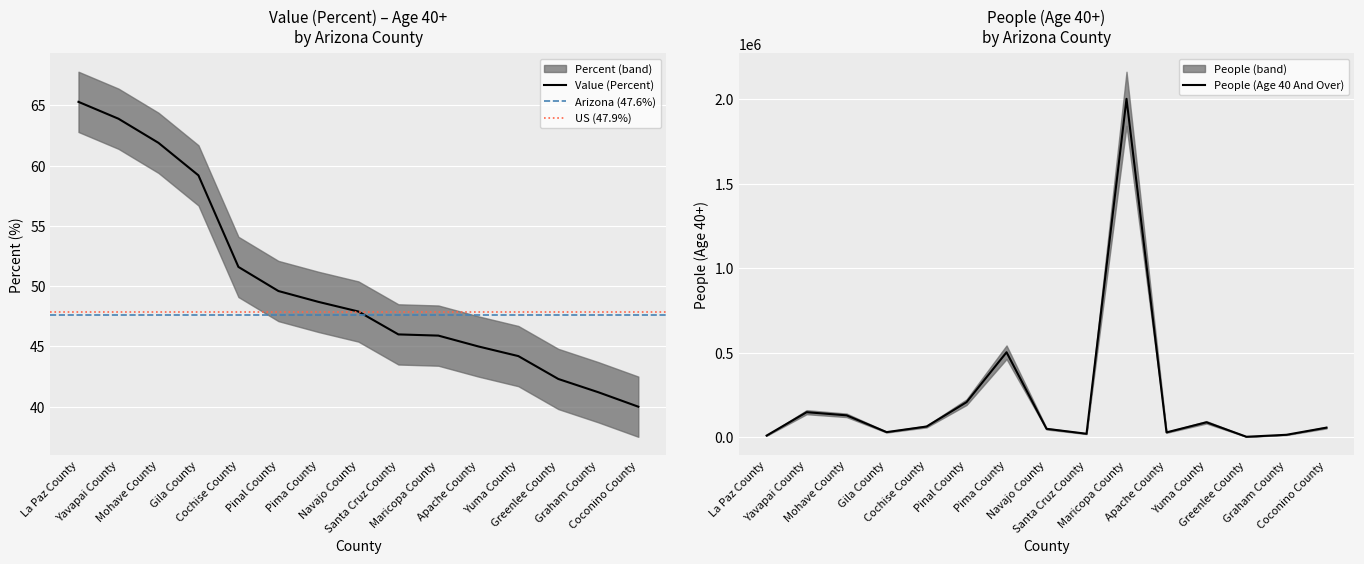

Where is Value (Percent) nearest to the value 52?

Cochise County